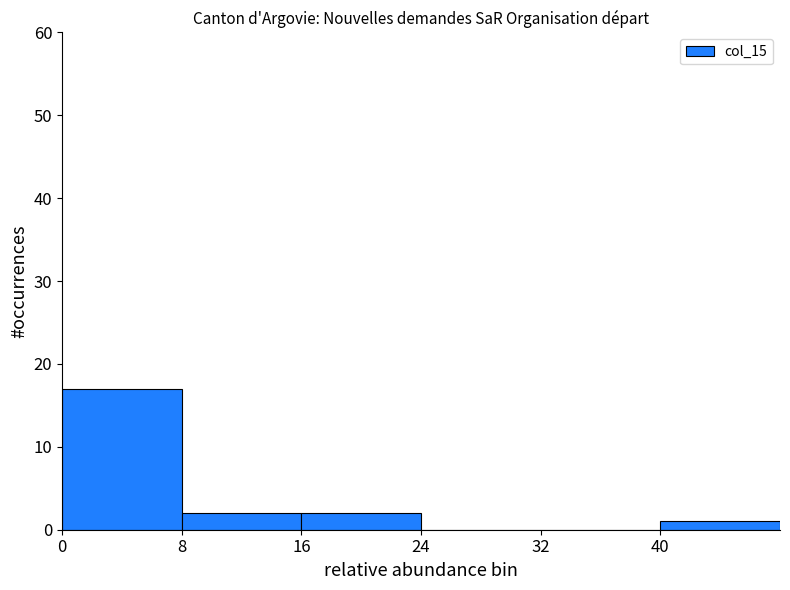

Reading left to right, list every bar in this chart as the range it spans on the x-axis followed by its height. The values are not printed on the chart, so give them approximately, as read against the axis.

0 to 8: 17
8 to 16: 2
16 to 24: 2
24 to 32: 0
32 to 40: 0
40 to 48: 1